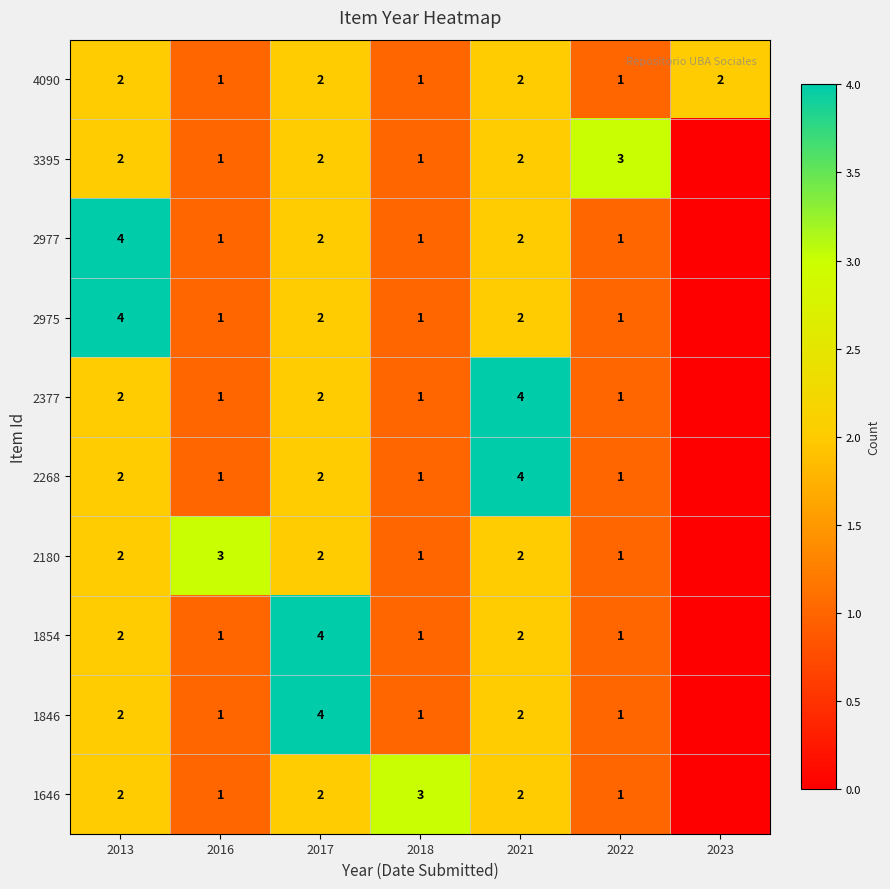

The 2268 series shows 4 at 2021. True or false?

True